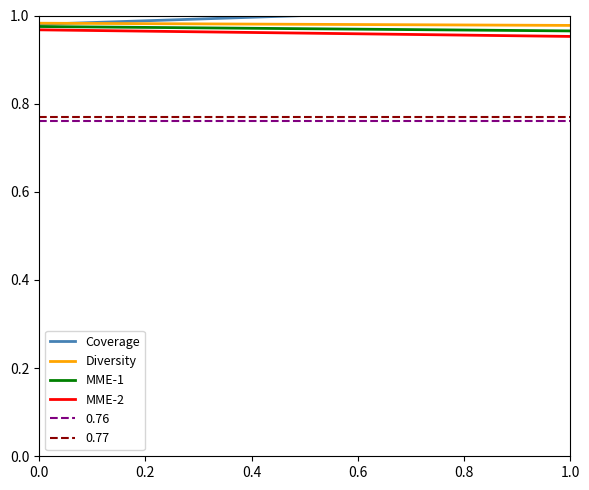

The value of Diversity at 0.0 is 1.0. True or false?

True